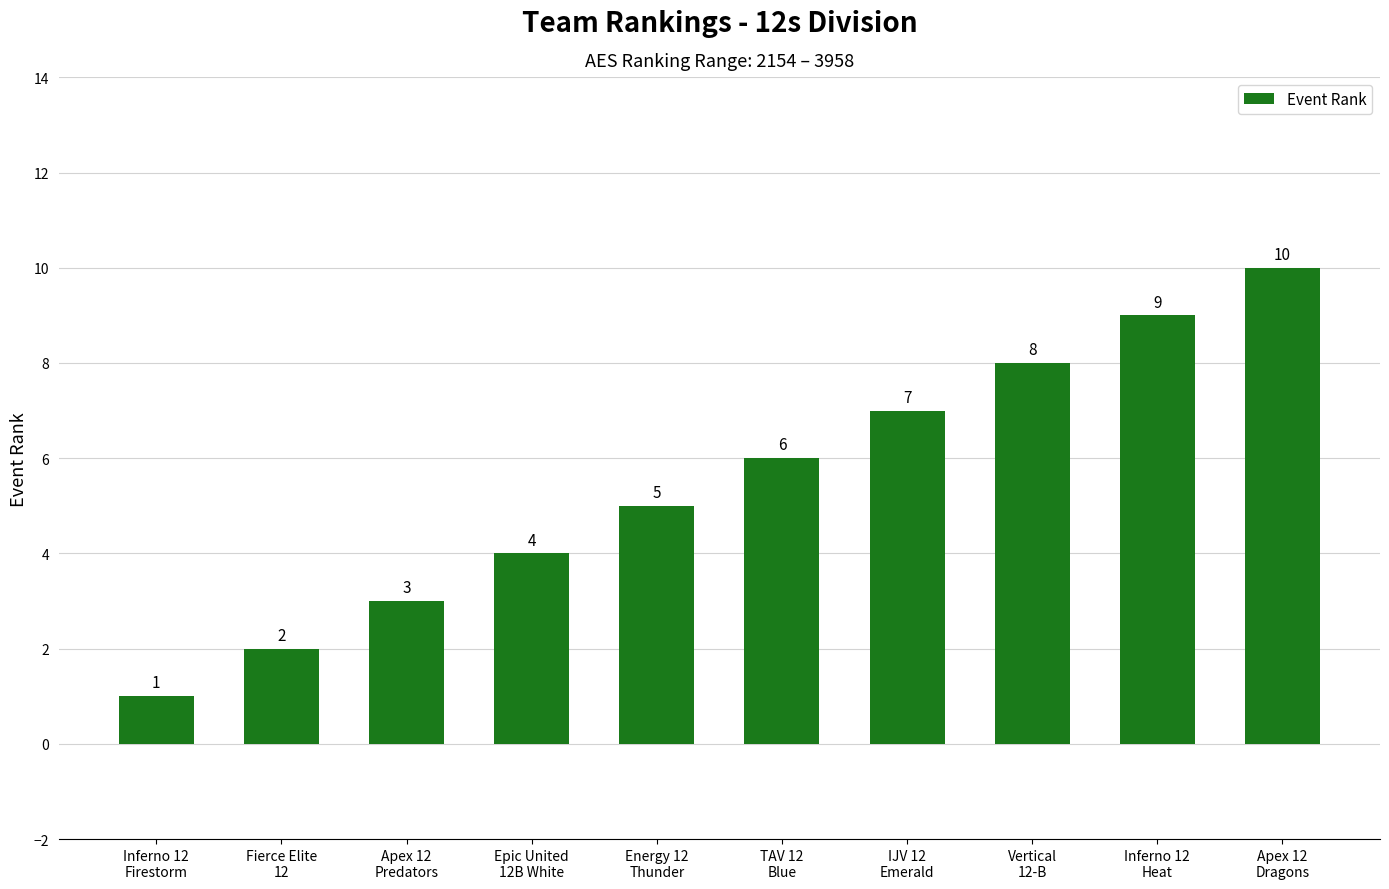

How many values are below 6?

5